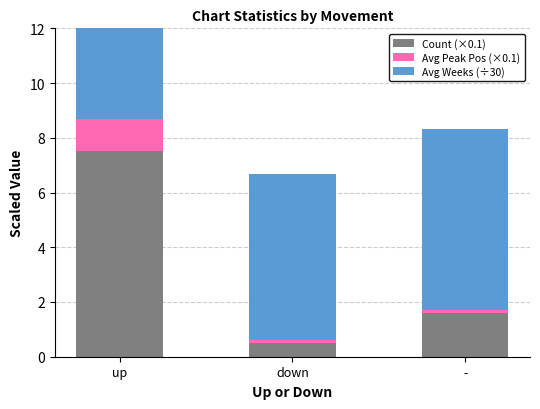

What is the difference between the maximum and minimum values in the Avg Peak Pos (×0.1) series?

1.1